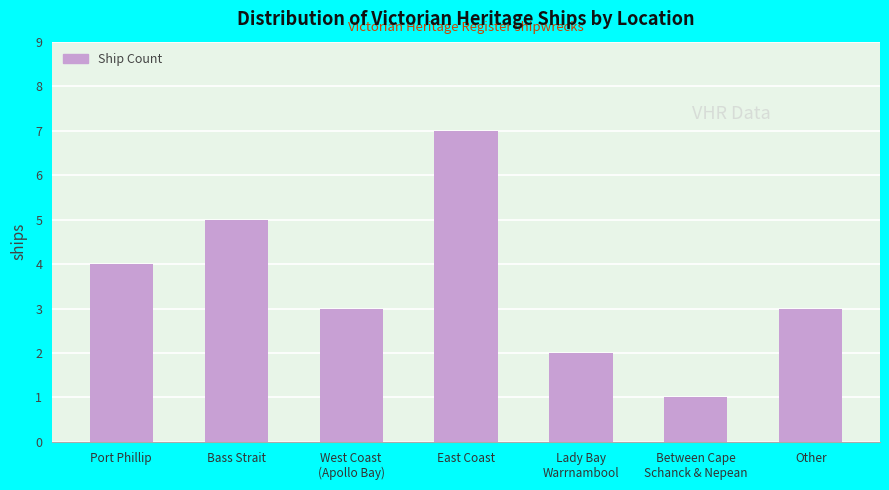

What is the difference between the values at Port Phillip and West Coast
(Apollo Bay)?

1